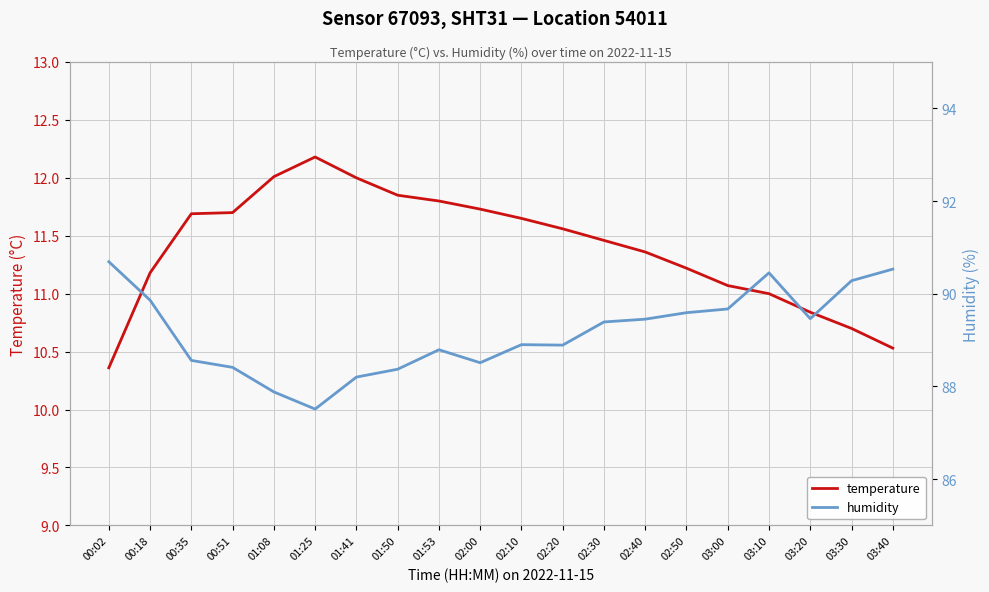

Is the value of temperature at 03:10 greater than the value of humidity at 03:10?

No